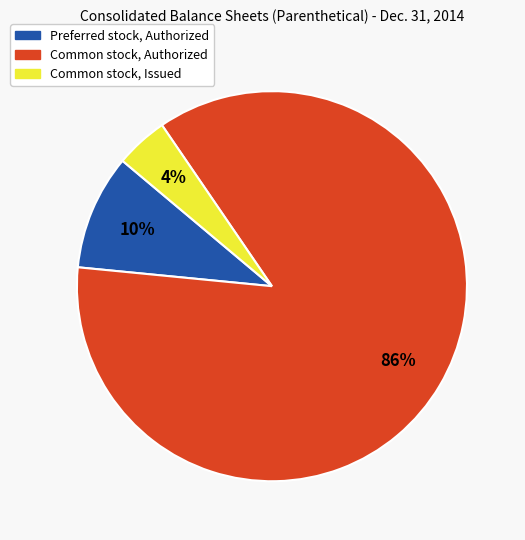

Rank the categories by value from lowest to highest.

Common stock, Issued, Preferred stock, Authorized, Common stock, Authorized